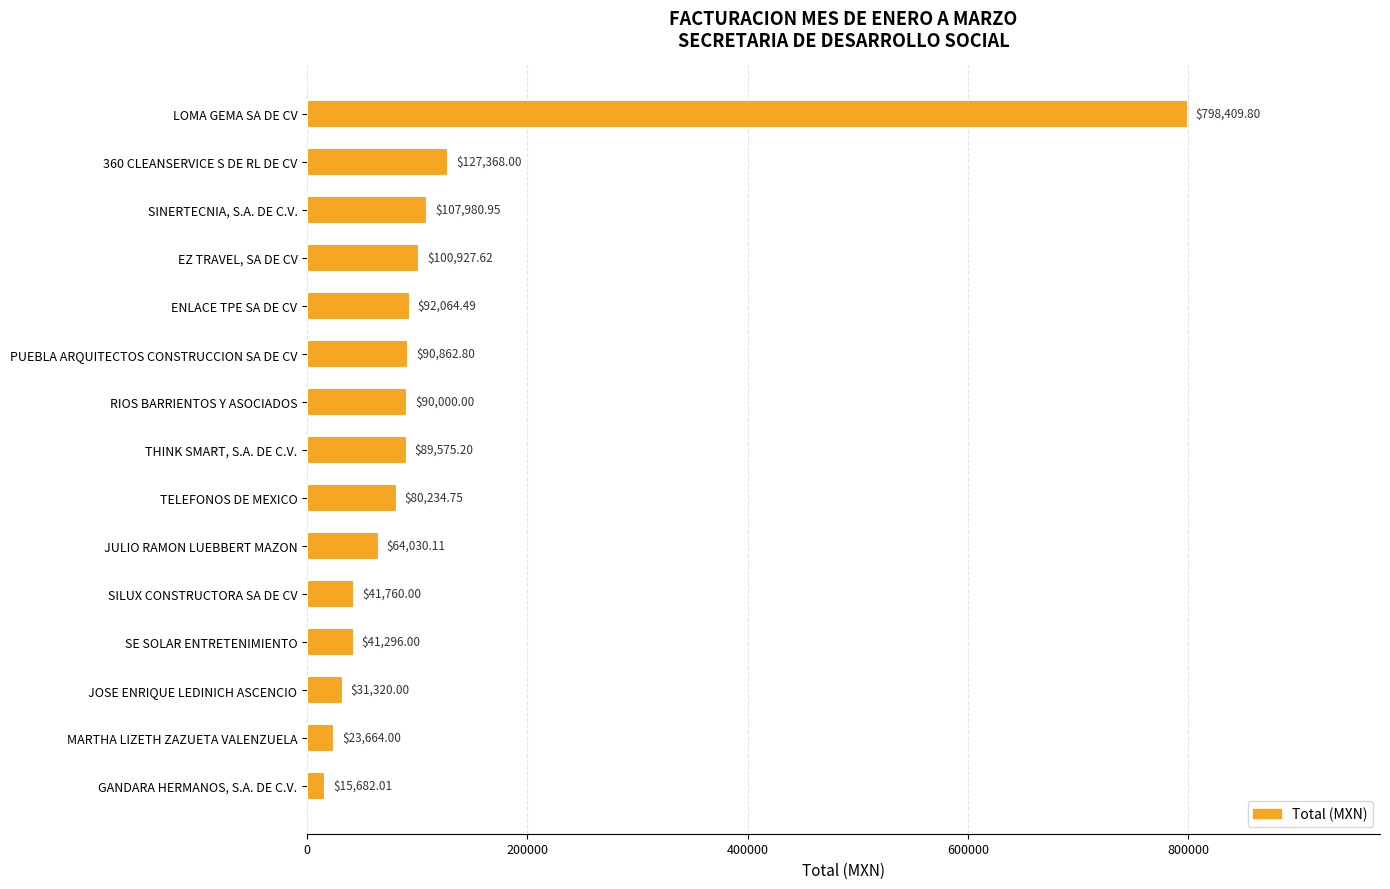

What is the ratio of the value at SINERTECNIA, S.A. DE C.V. to the value at GANDARA HERMANOS, S.A. DE C.V.?

6.9